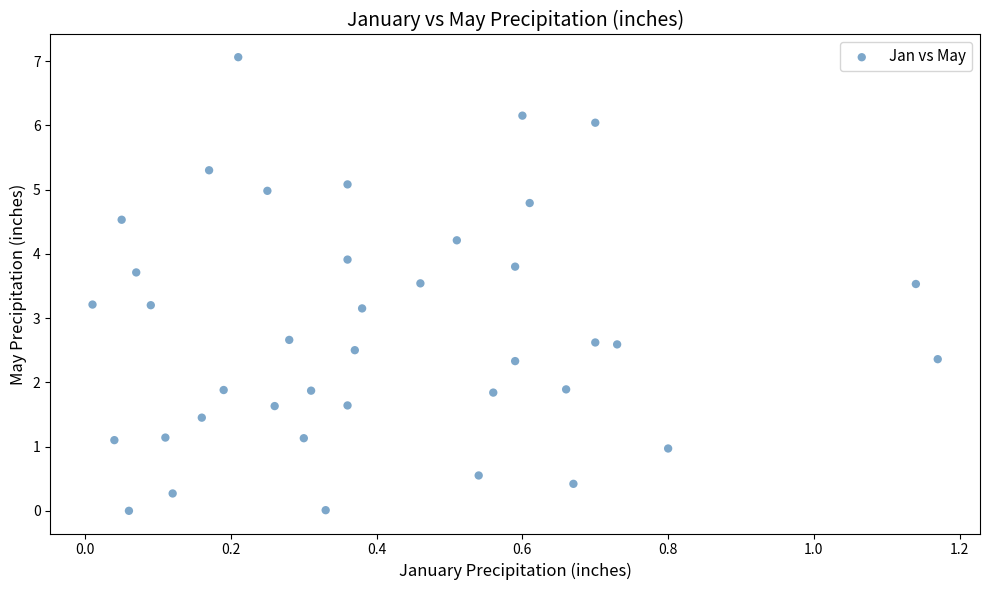

What is the range of X values (max minus min)?

1.2